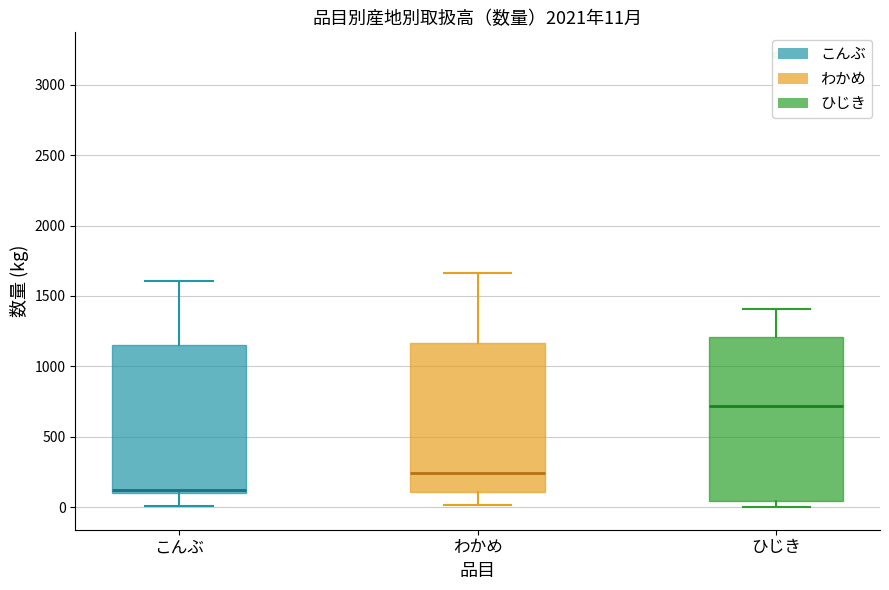

Which box is the tallest, from its lower edge to its upper edge?

ひじき